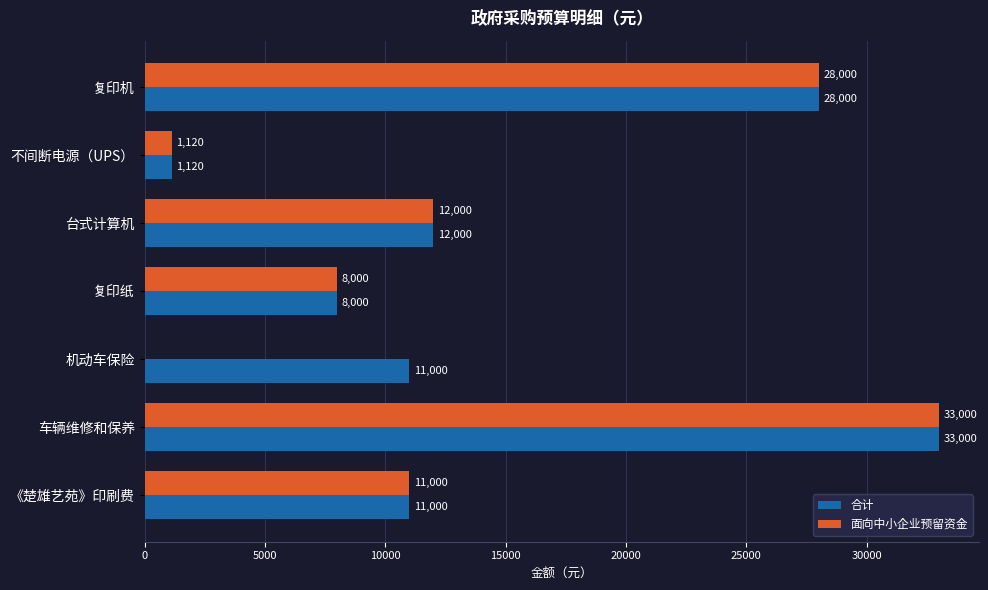

What are all the series names shown in the legend?

合计, 面向中小企业预留资金